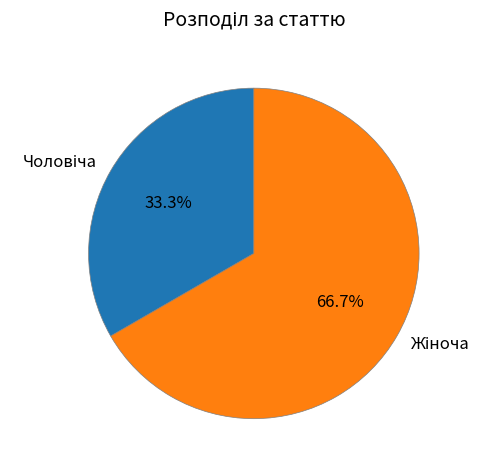

Does any single category account for the majority?

Yes